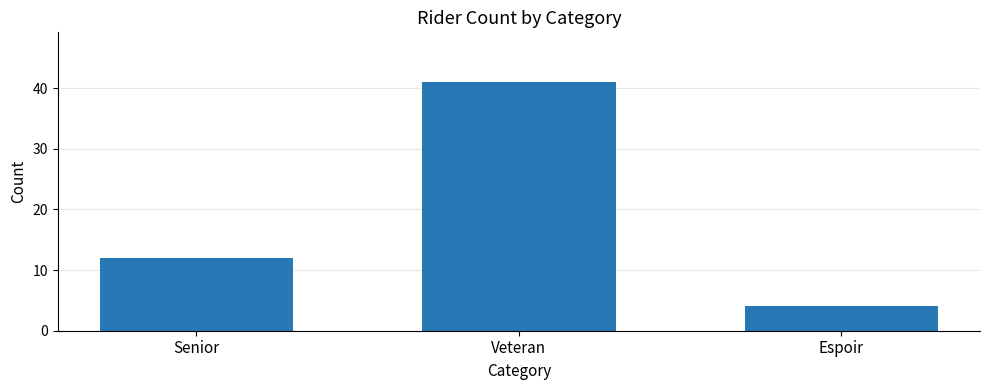

How many data points are less than 12?

1